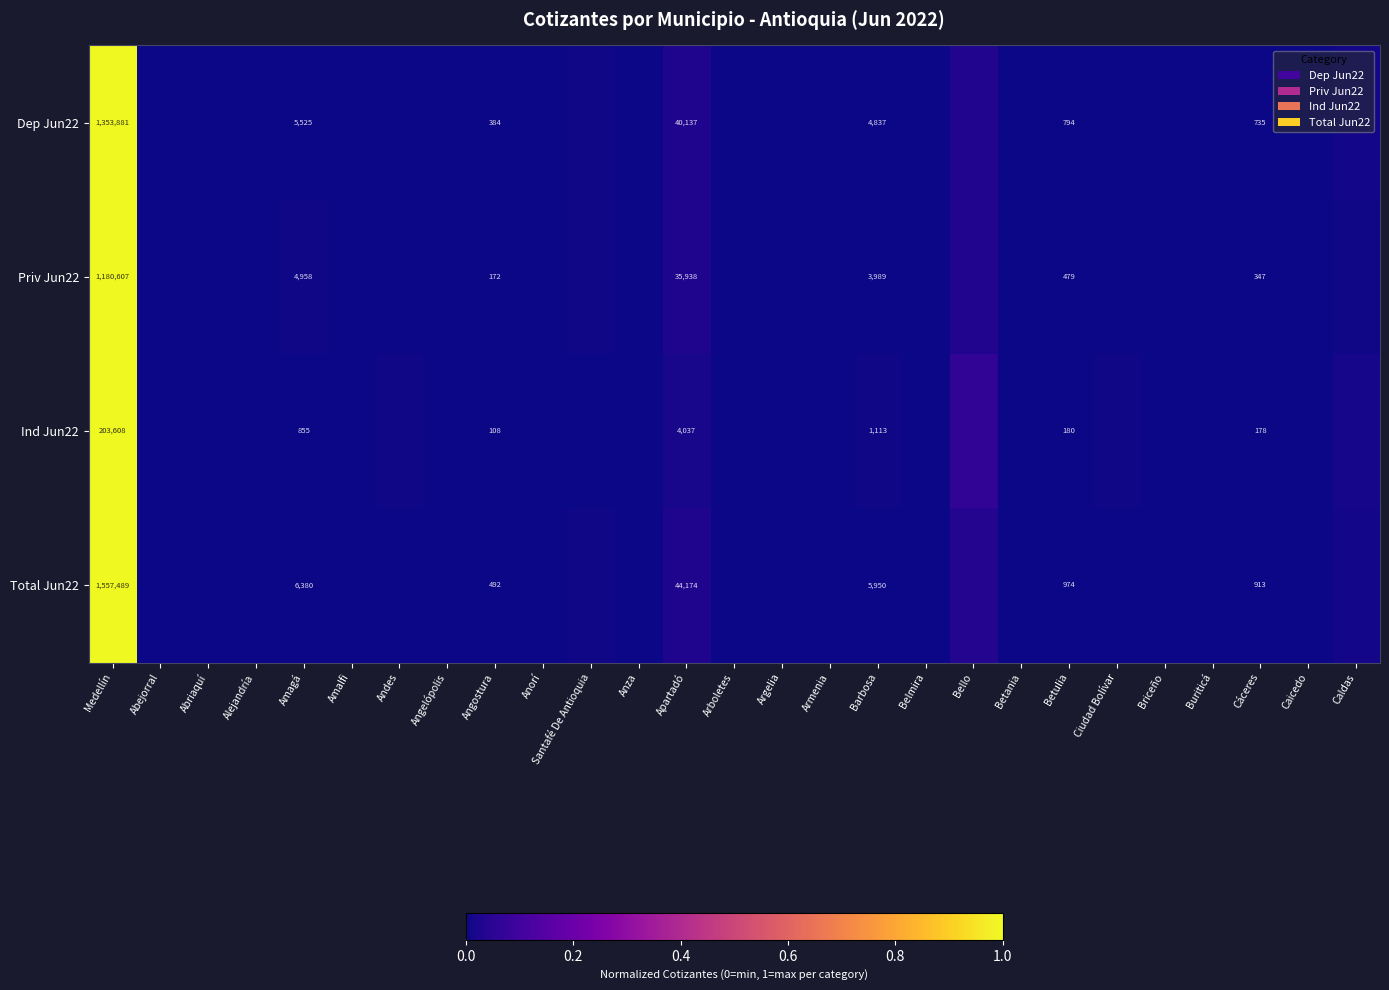

Is it true that Priv Jun22 equals 0.0 at Armenia?

True